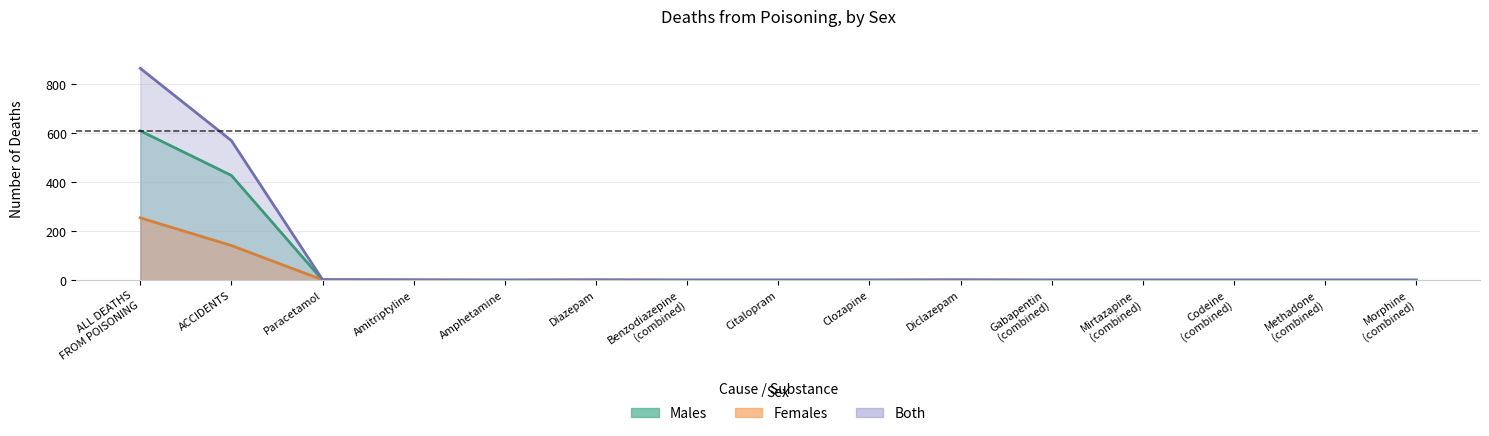

Read the females value at Amitriptyline.

1